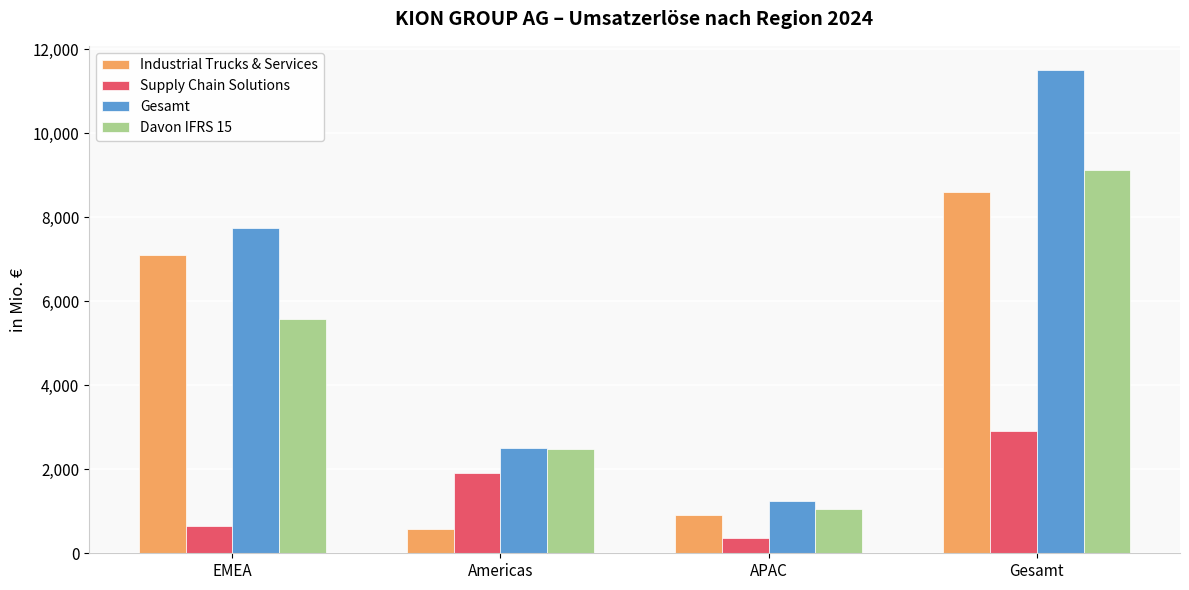

At which category is the sum across all series the highest?

Gesamt